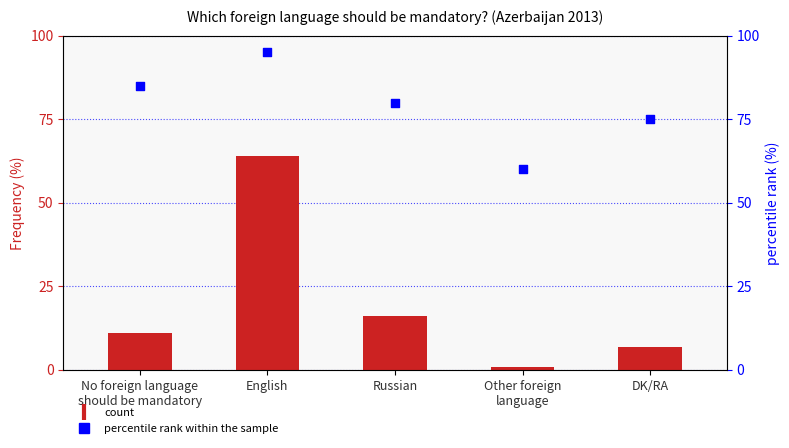

At which category is the sum across all series the highest?

English